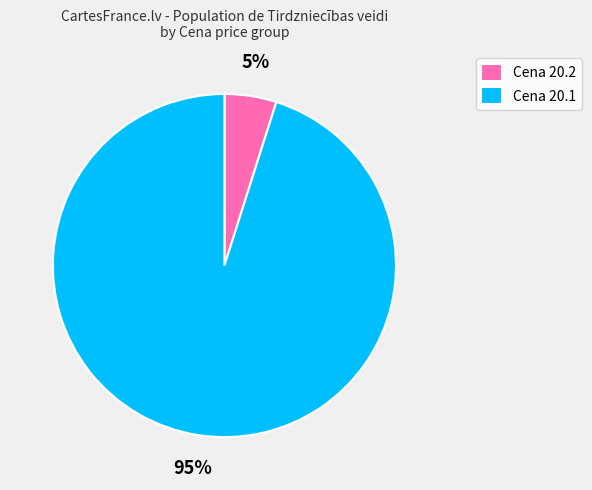

How many slices are in this pie chart?

2